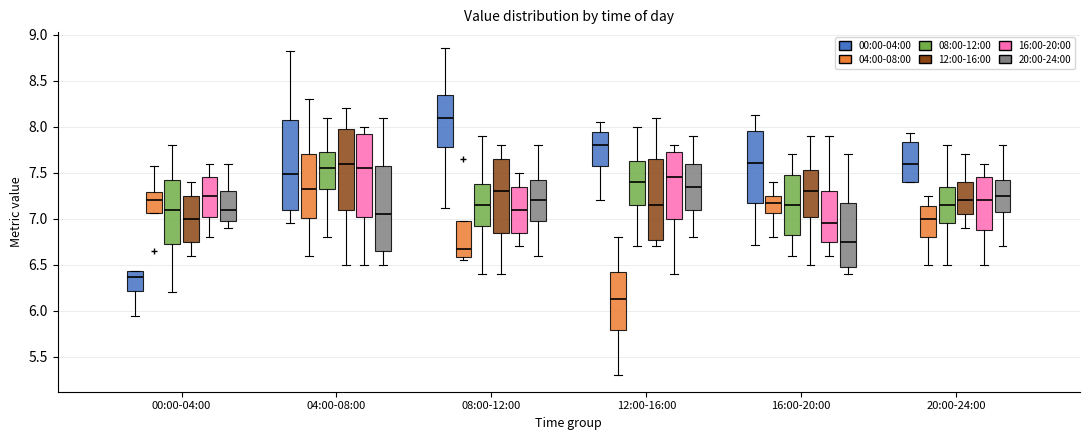

Which box's median line is the highest?

08:00-12:00 (00:00-04:00)